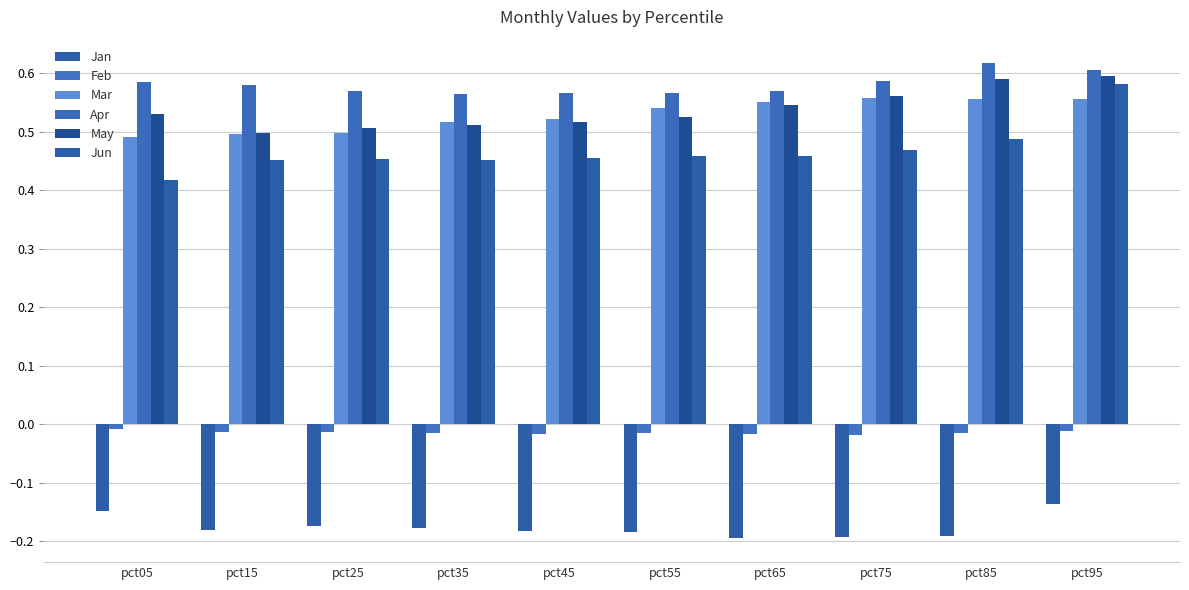

Where is Feb nearest to the value 0?

pct05